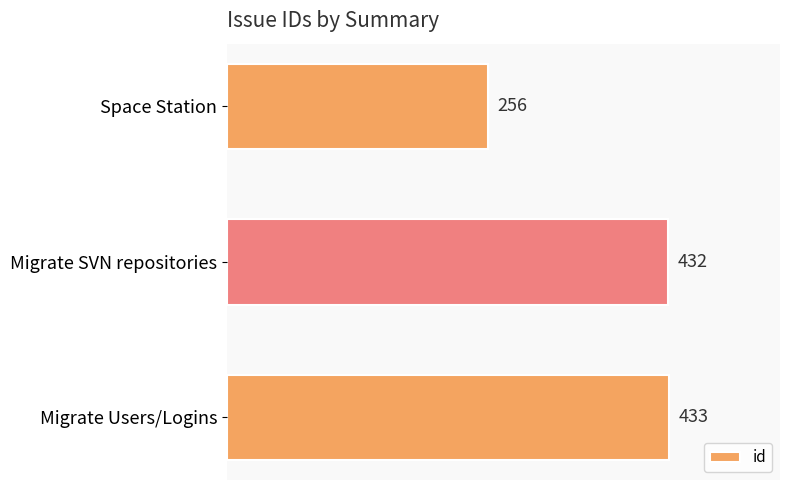

How many bars are there in total?

3